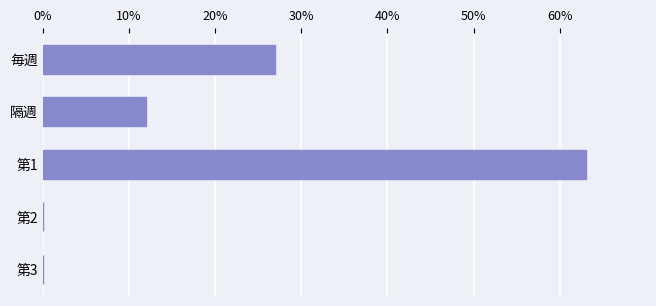

What is the sum of all values?

102